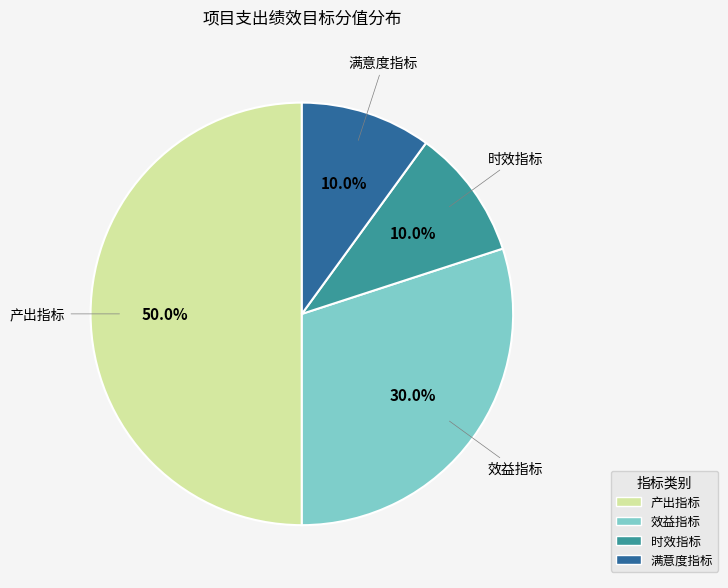

Is 效益指标 the majority of the pie?

No